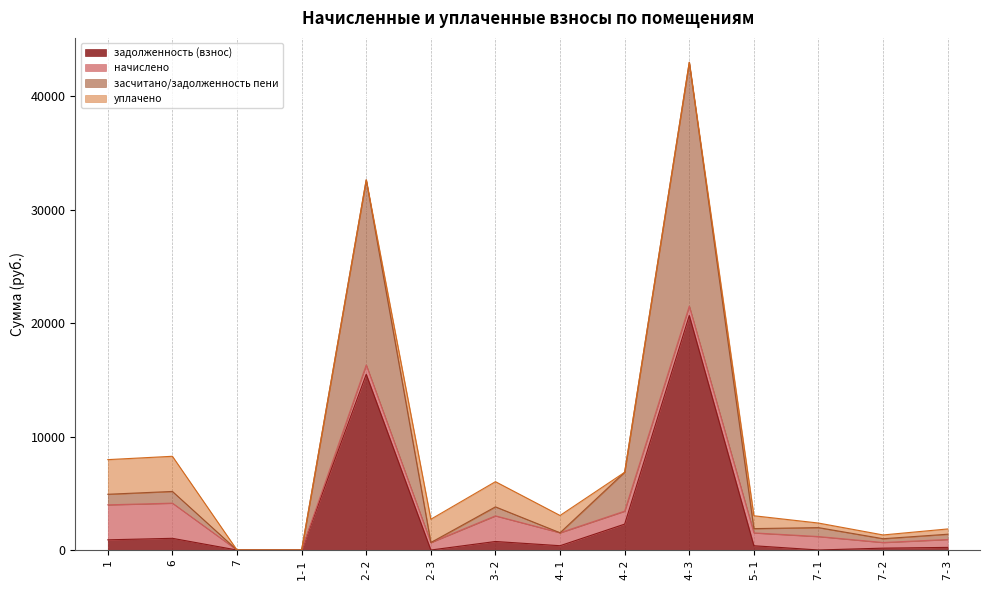

True or false: засчитано/задолженность пени has a value of 5162.9 at 6.

True